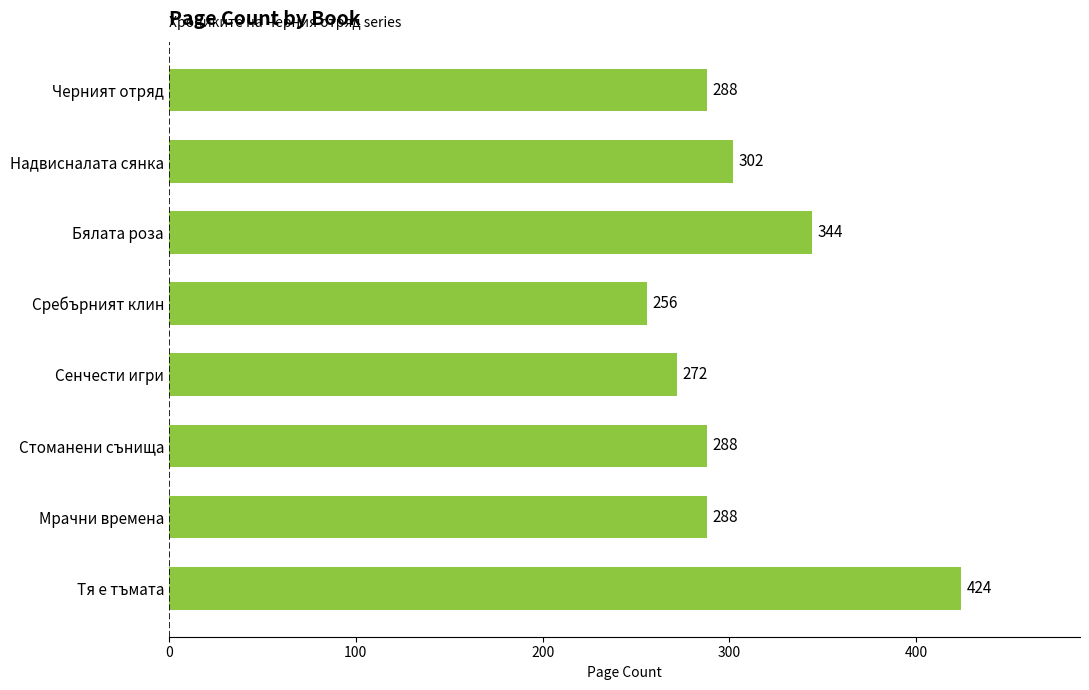

What position from the bottom is Надвисналата сянка?

7